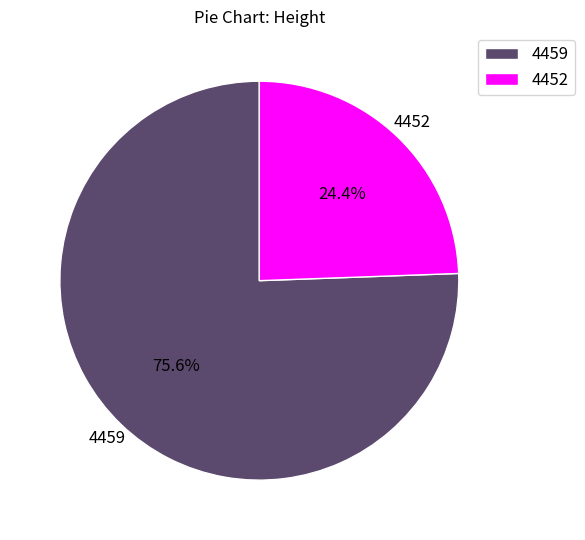

How many slices are in this pie chart?

2